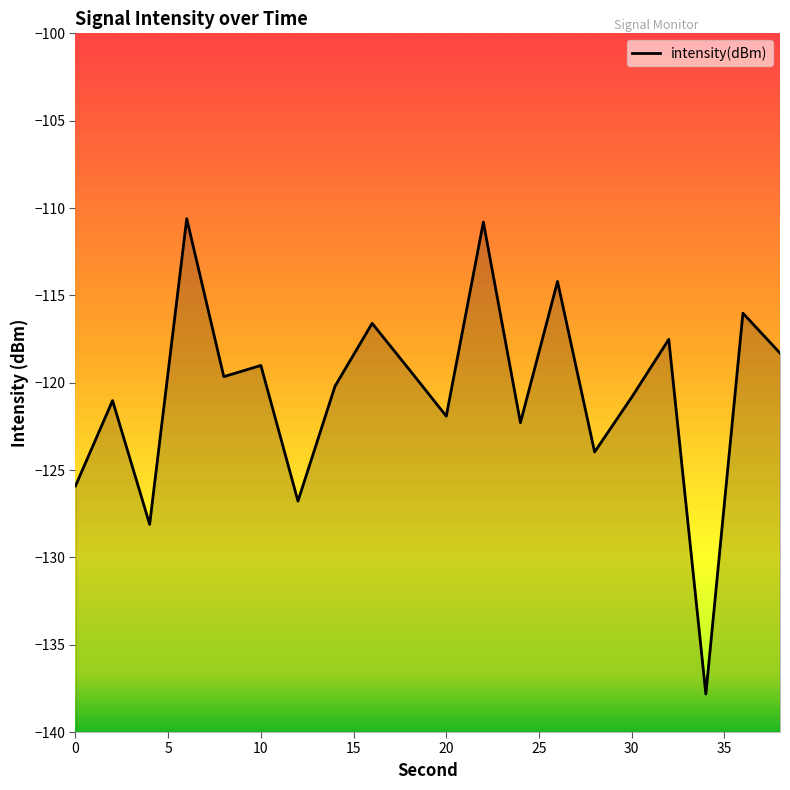

What is the value of the 1st point from the left?

-125.9